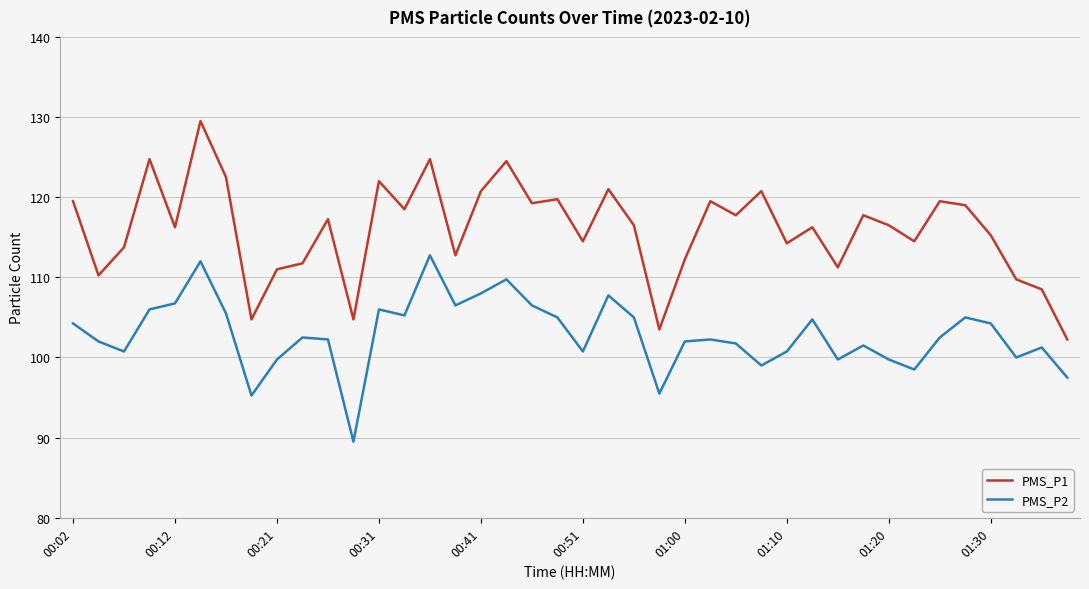

What is the maximum value for PMS_P2?

112.8